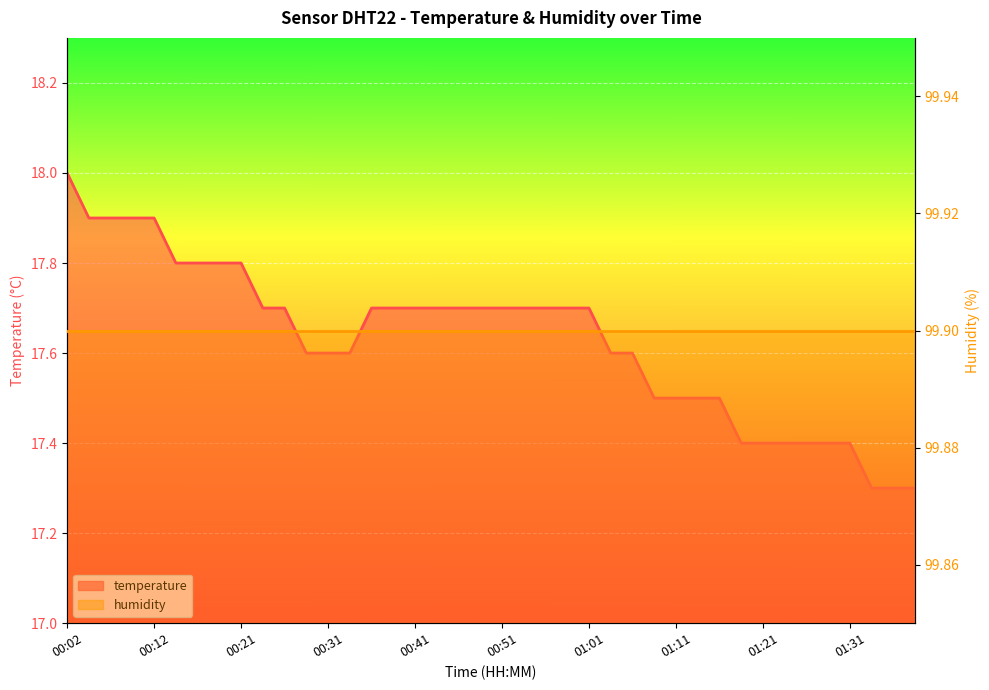

Reading left to right, extract all data points from this chart.

18.0	17.9	17.9	17.9	17.9	17.8	17.8	17.8	17.8	17.7	17.7	17.6	17.6	17.6	17.7	17.7	17.7	17.7	17.7	17.7	17.7	17.7	17.7	17.7	17.7	17.6	17.6	17.5	17.5	17.5	17.5	17.4	17.4	17.4	17.4	17.4	17.4	17.3	17.3	17.3